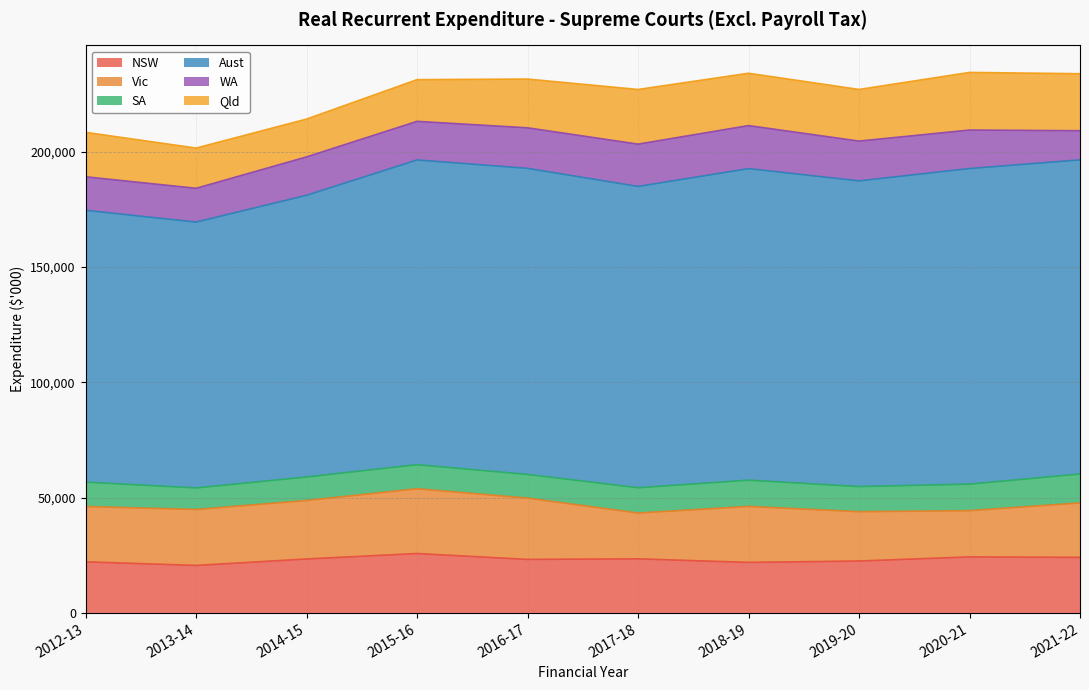

True or false: Vic and Aust cross at least once.

False